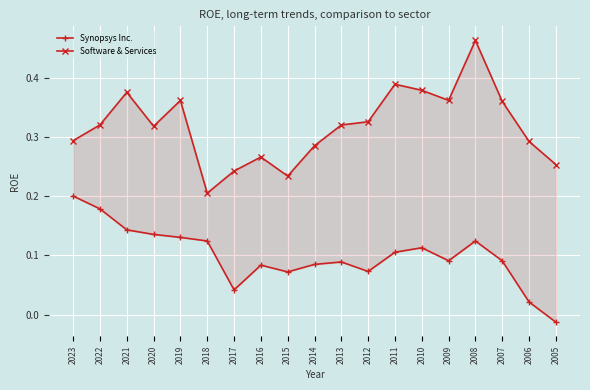

True or false: Synopsys Inc. has a value of 0.0 at 2013.

False